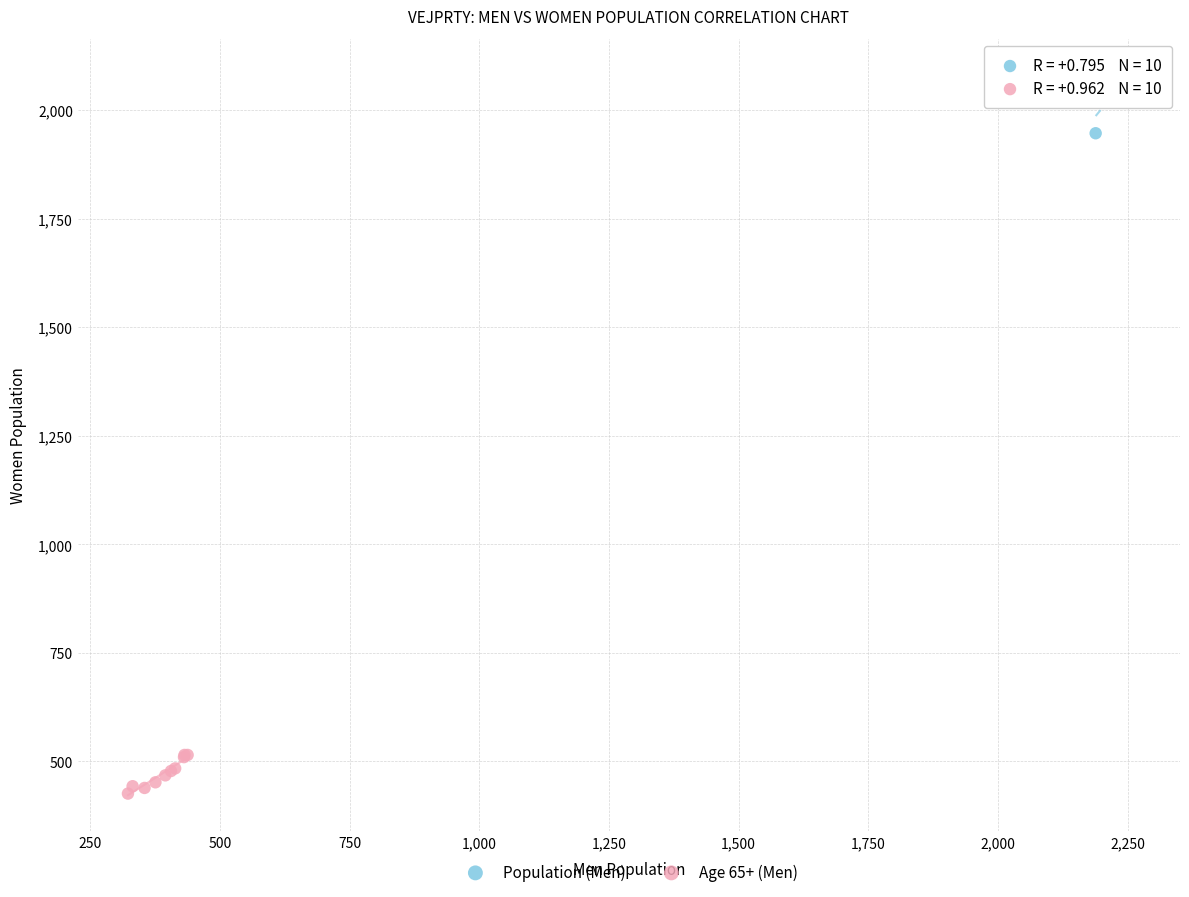

What are all the series names shown in the legend?

Population (Men), Age 65+ (Men)